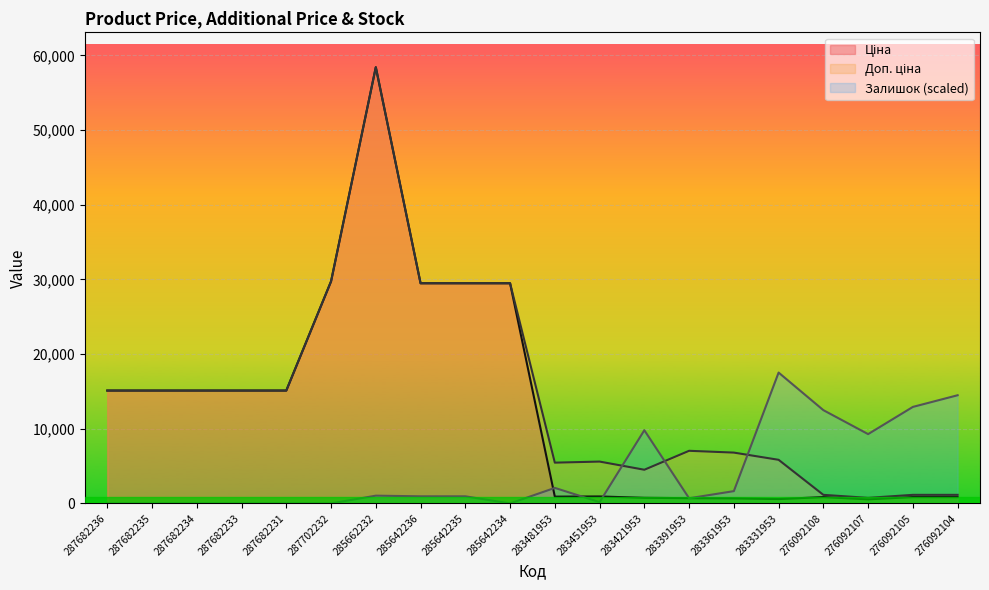

What is the difference between the maximum and minimum values in the Ціна series?

57875.1